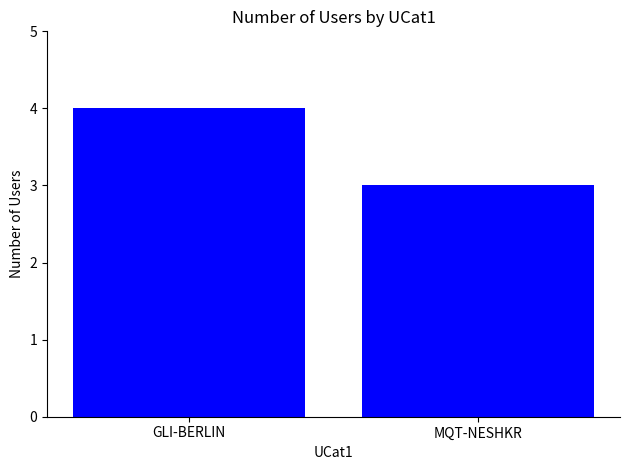

Approximately how many times larger is the value at GLI-BERLIN compared to MQT-NESHKR?

1.3